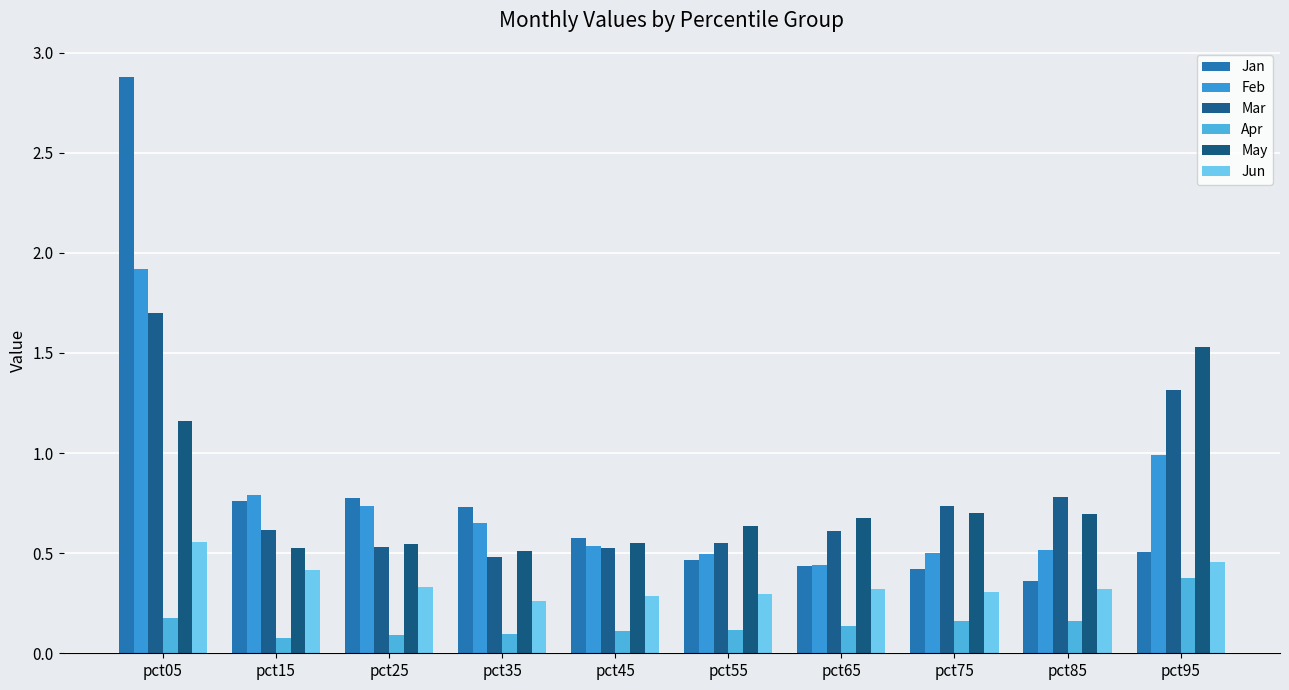

Between pct85 and pct15, which is larger?

pct15